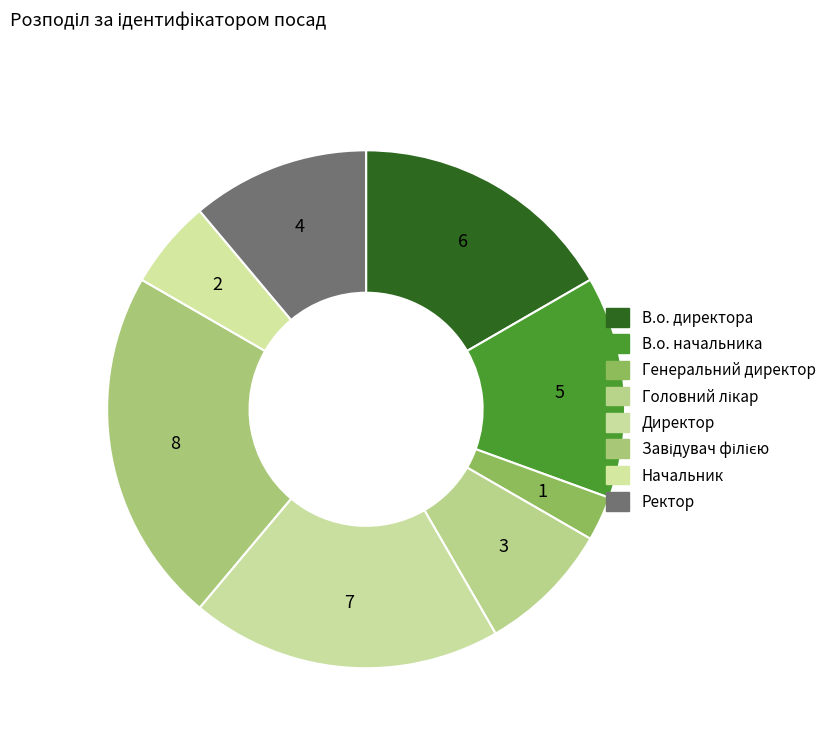

What is the largest slice in the pie chart?

Завідувач філією